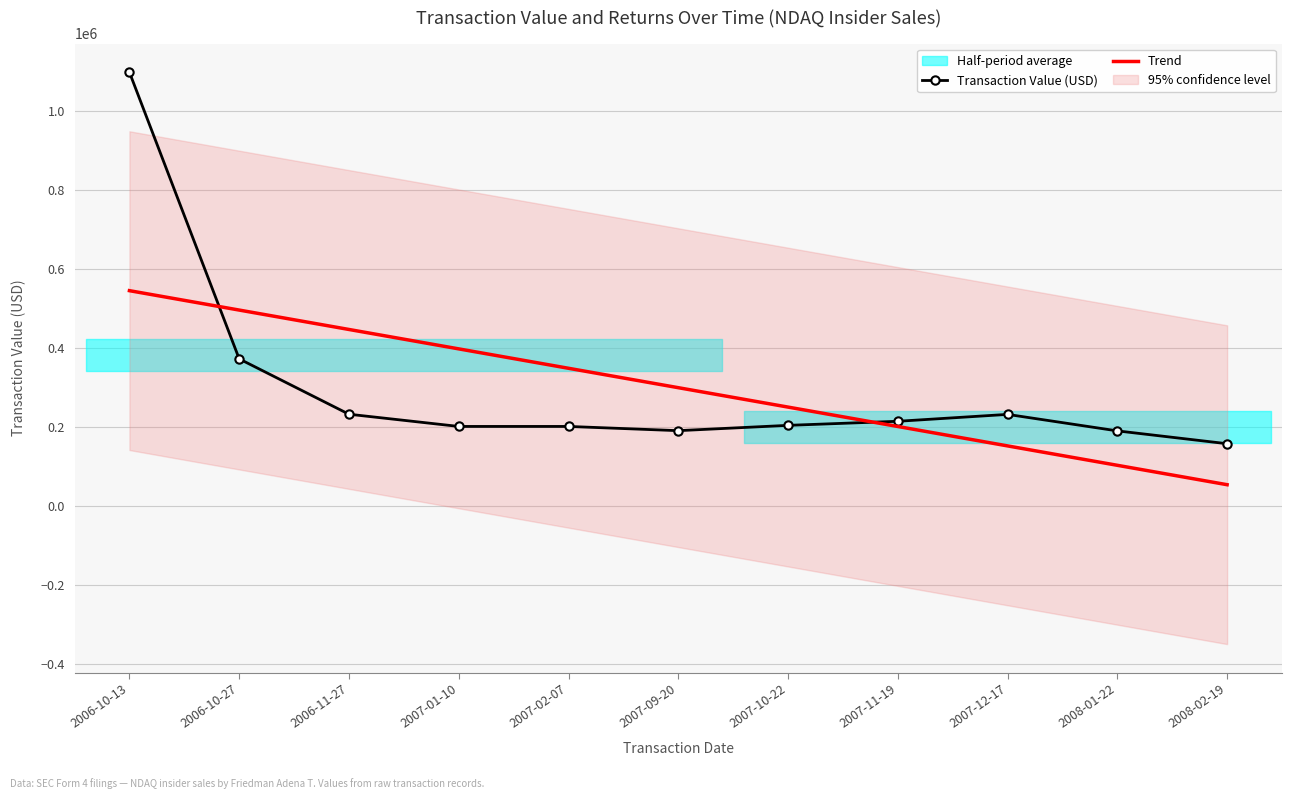

Reading left to right, what are all the values shown in this chart?

Transaction Value (USD): 1098090.0	372300.0	232185.0	201250.0	201250.0	190550.0	204000.0	214300.0	231750.0	190000.0	157500.0
Trend: 545043.4	495910.6	446777.9	397645.1	348512.3	299379.5	250246.8	201114.0	151981.2	102848.5	53715.7